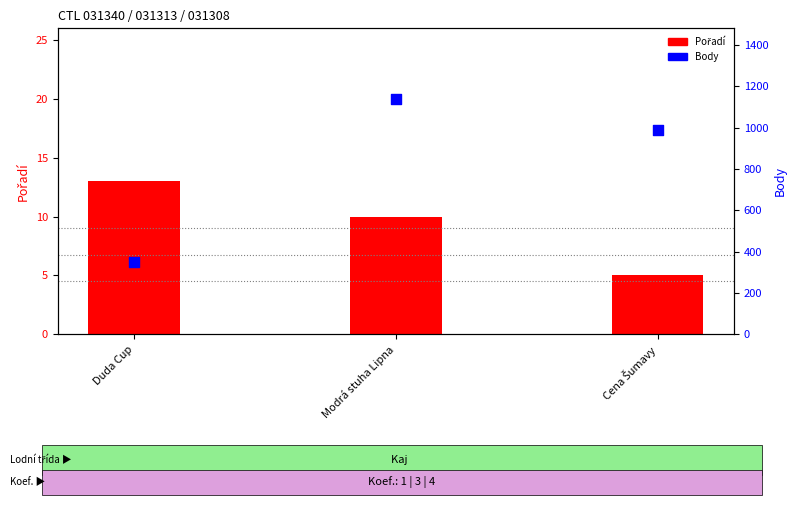

Which series contains the highest Y value?

Body